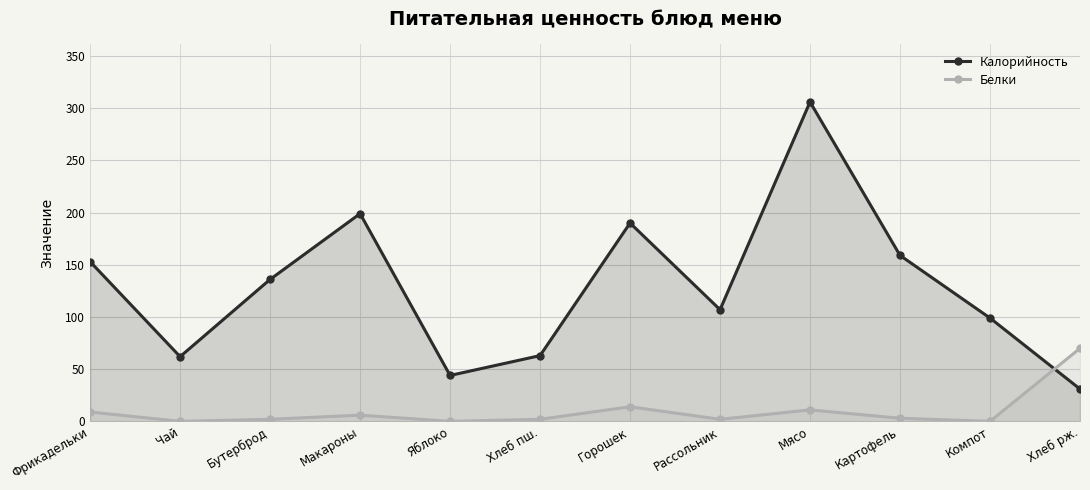

What are all the series names shown in the legend?

Калорийность, Белки